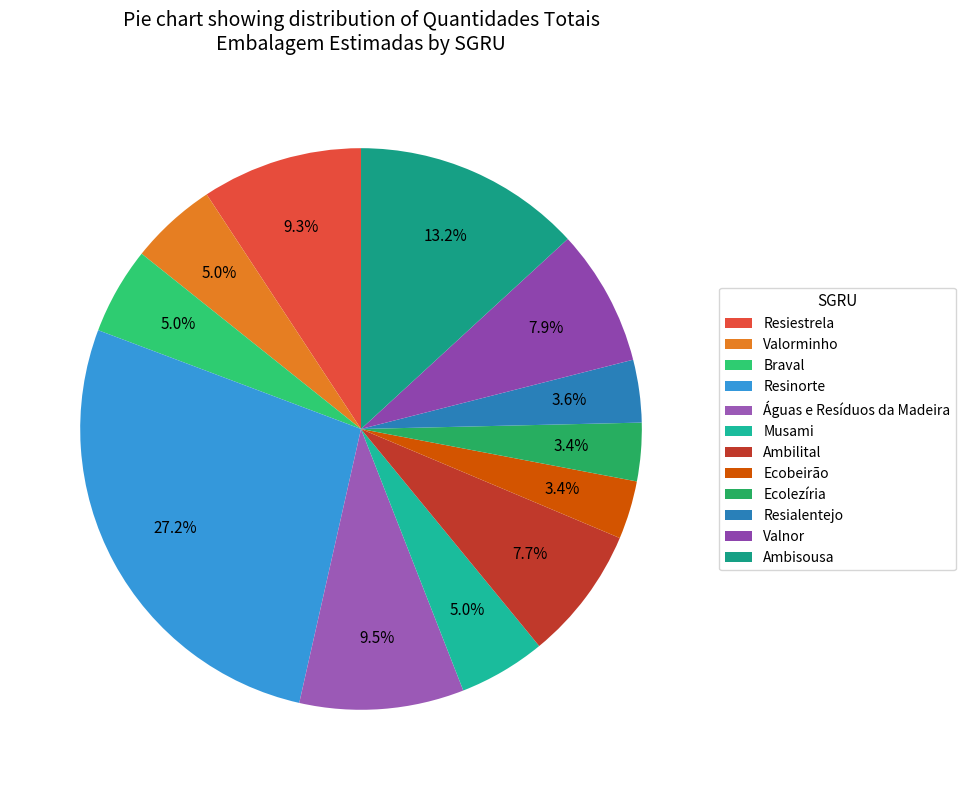

What portion of the pie excludes Braval?

95.0%